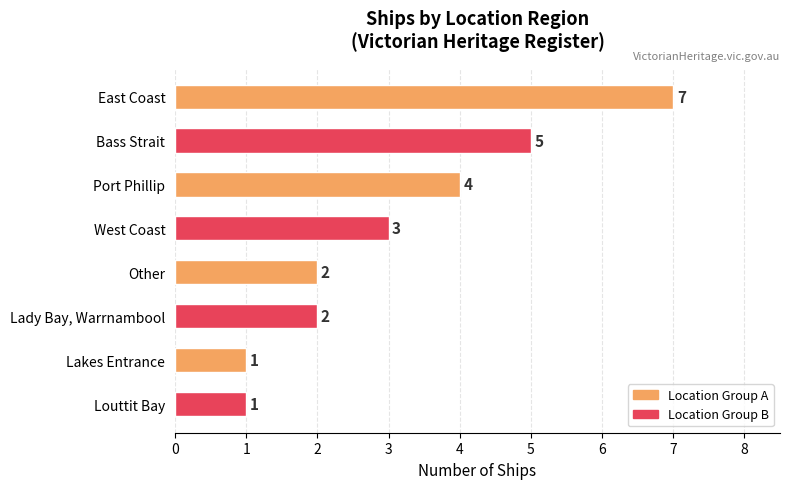

Are the bars grouped side by side (vs. stacked)?

No